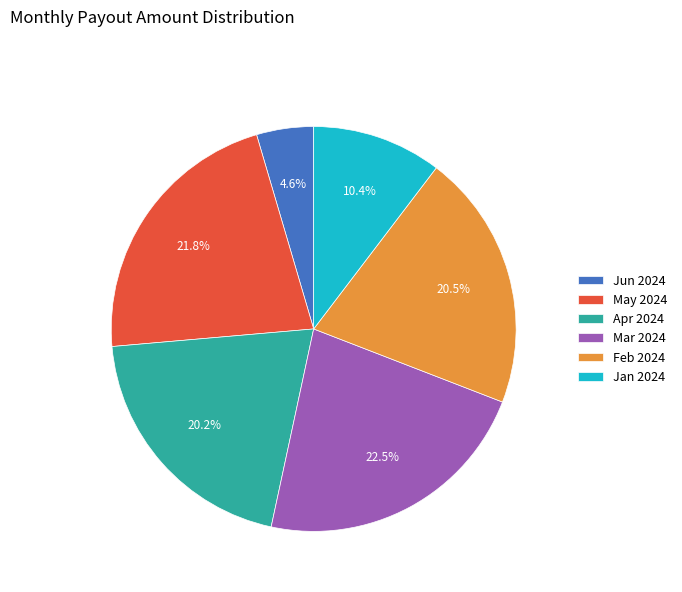

Is the sum of Mar 2024 and Feb 2024 greater than half?

No